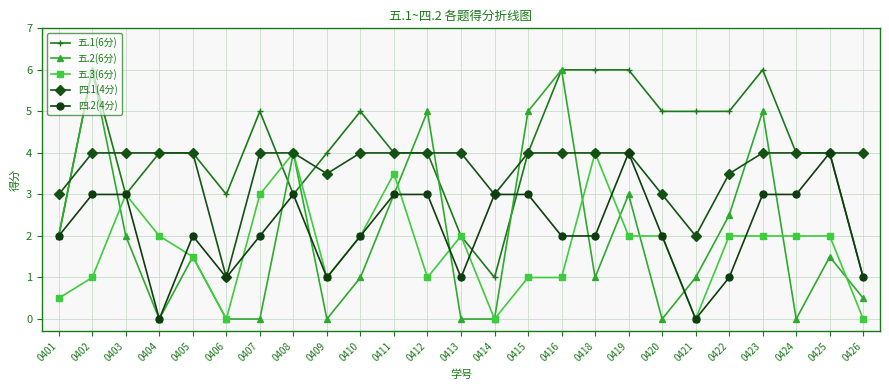

How many 五.1(6分) values are between 3 and 5?

16